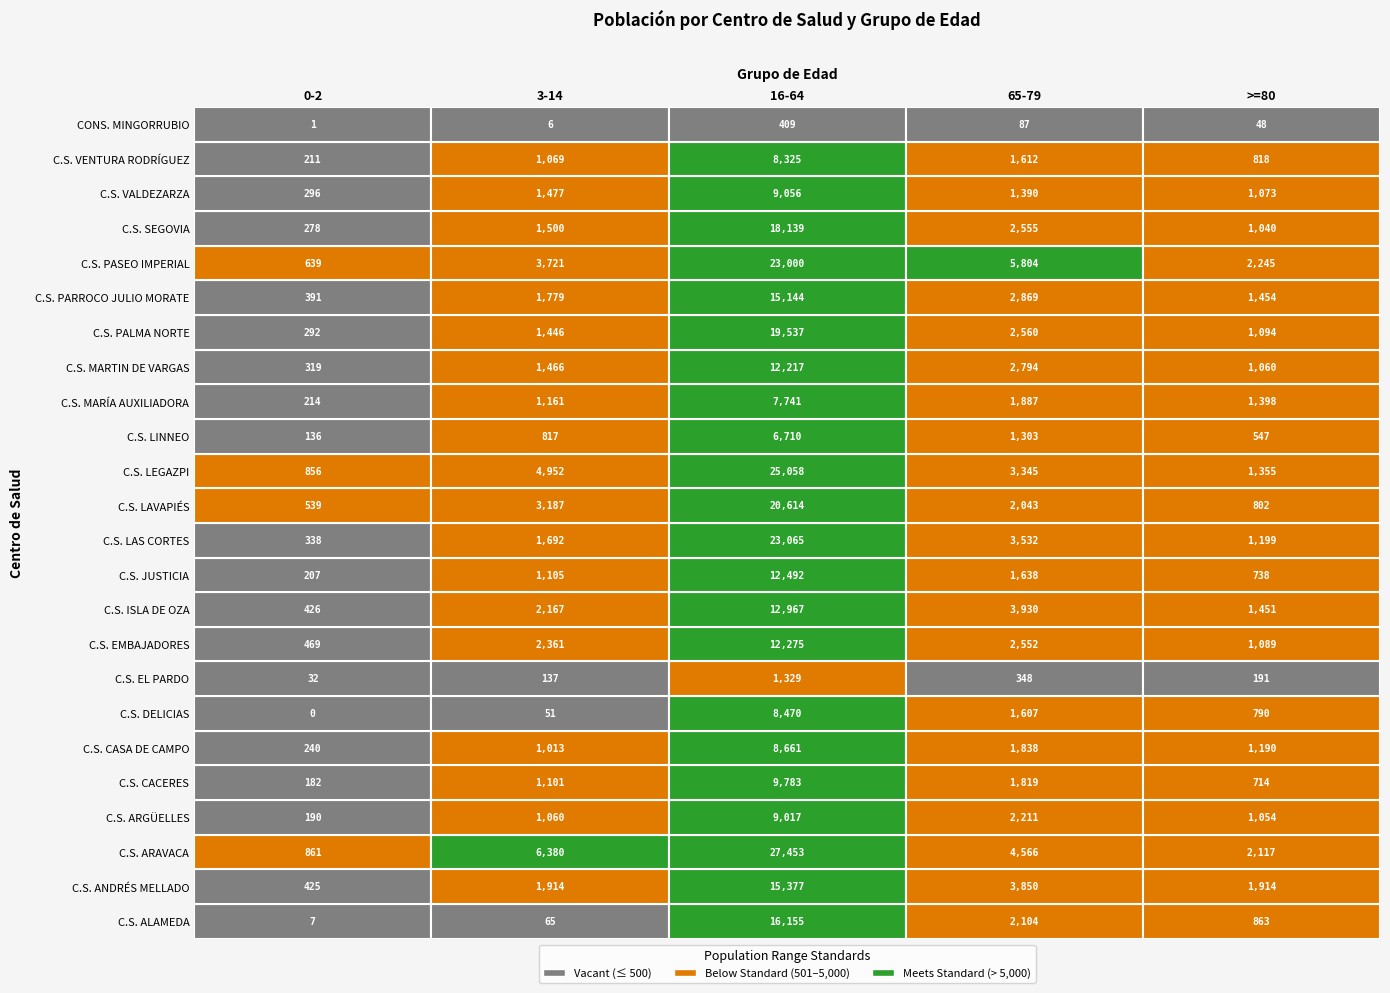

Which series has the largest total across all categories?

C.S. ARAVACA